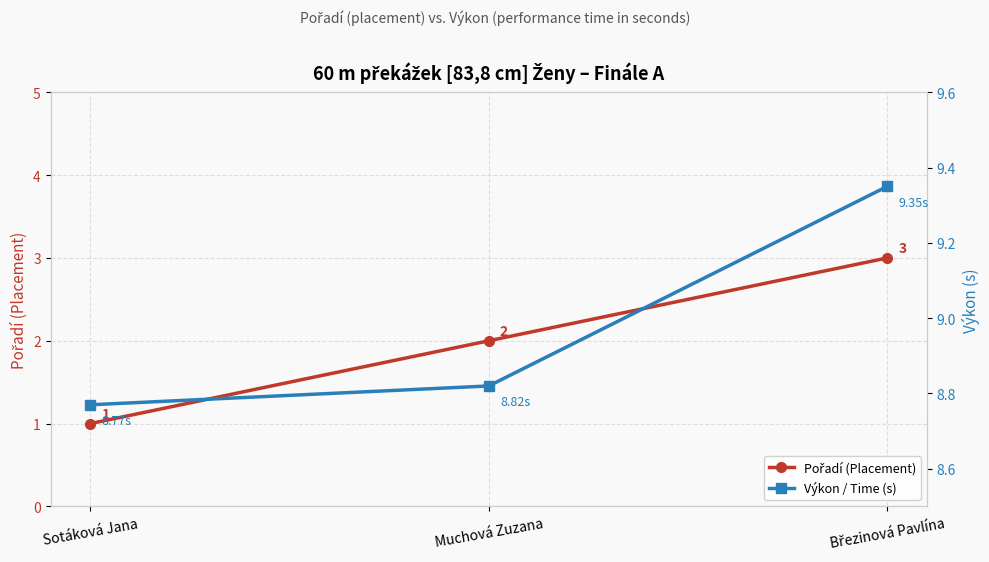

What is the difference between the Výkon / Time (s) values at Sotáková Jana and Březinová Pavlína?

0.6